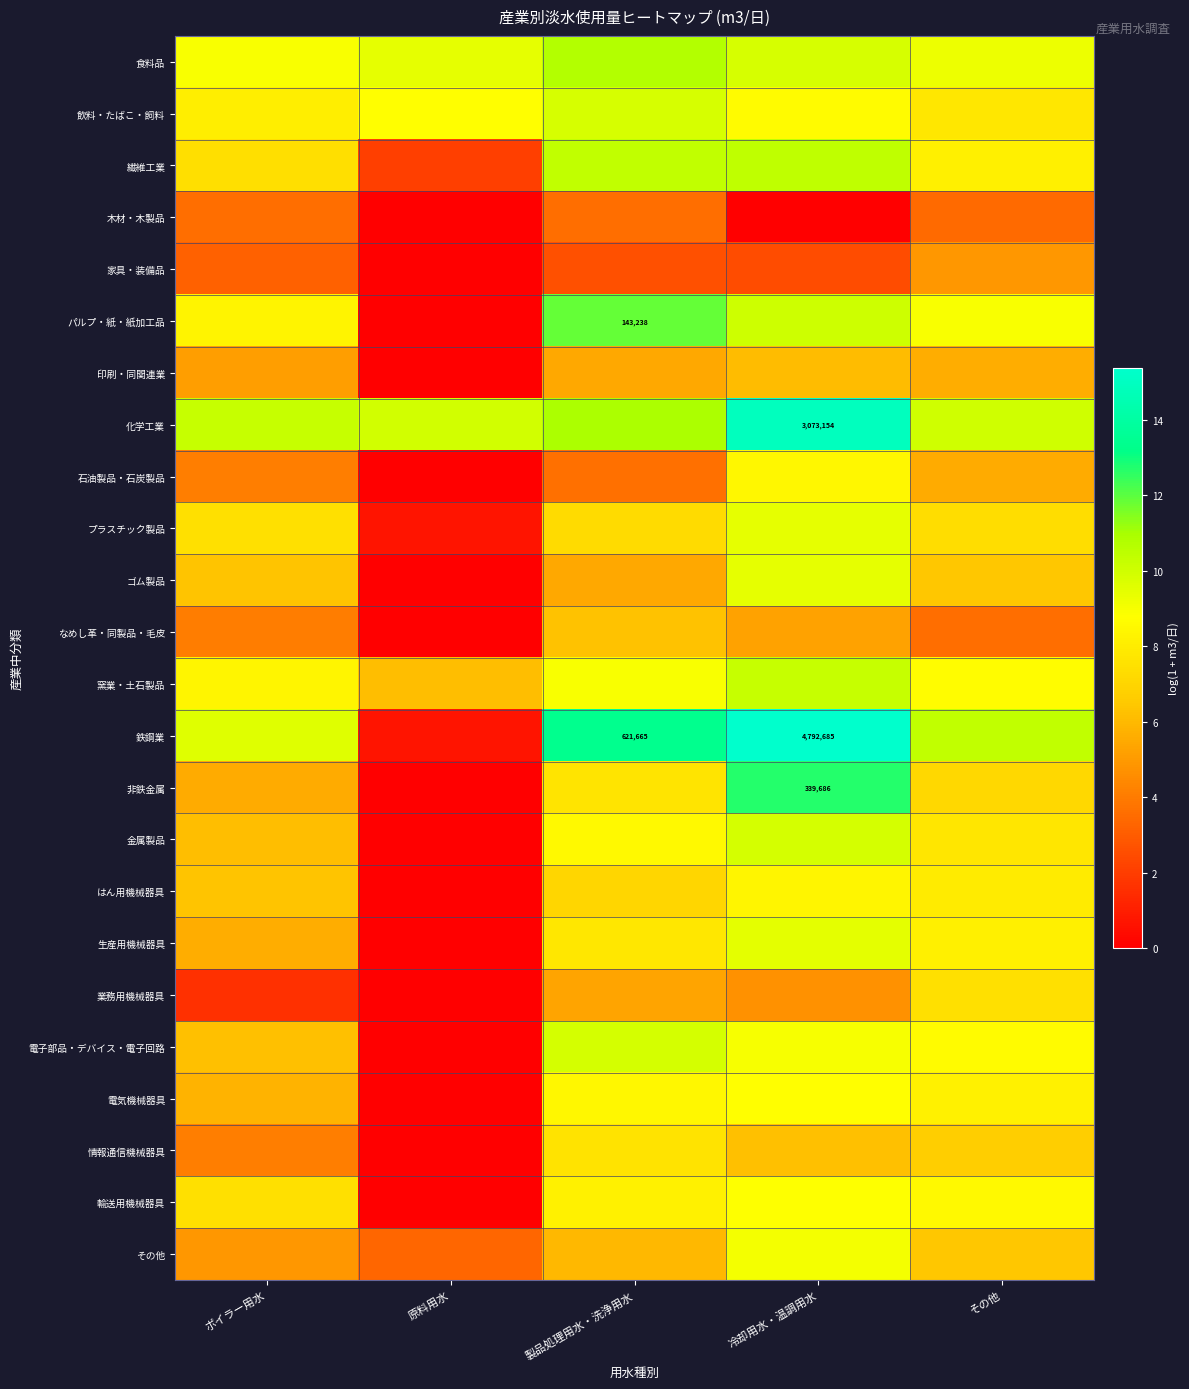

List the labels in order of 窯業・土石製品 value, smallest first.

原料用水, ボイラー用水, その他, 製品処理用水・洗浄用水, 冷却用水・温調用水